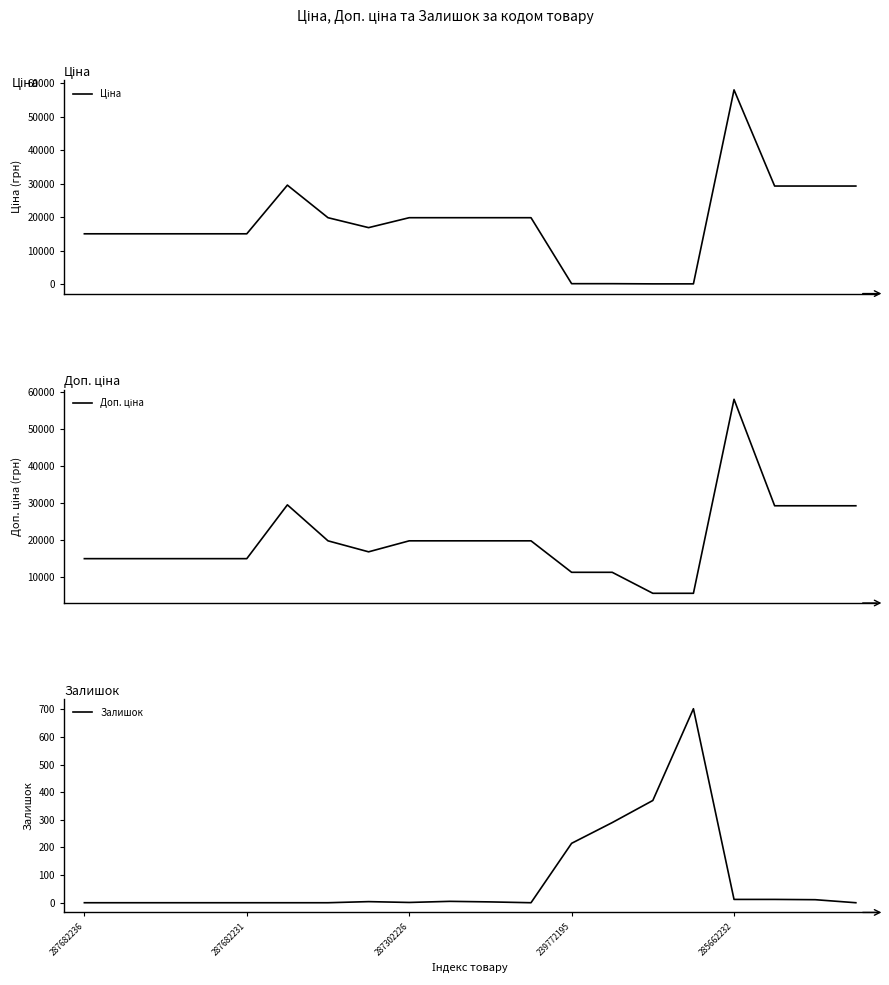

The value of Залишок at 287682231 is 0. True or false?

True